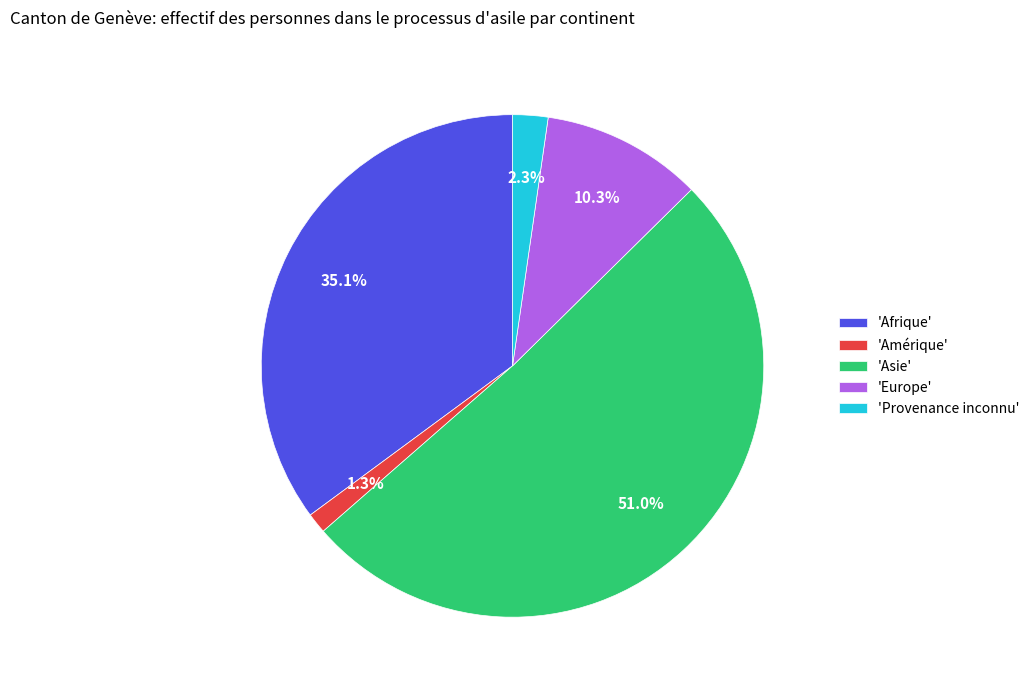

What is the largest slice in the pie chart?

'Asie'